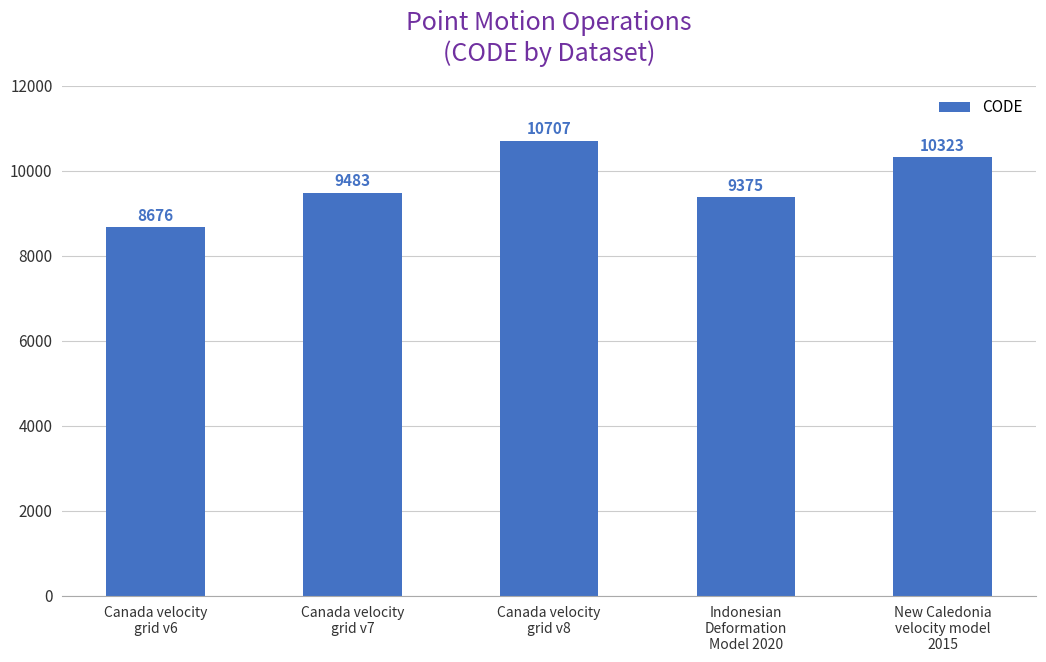

Reading right to left, list all the values displayed in this chart.

New Caledonia
velocity model
2015=10323	Indonesian
Deformation
Model 2020=9375	Canada velocity
grid v8=10707	Canada velocity
grid v7=9483	Canada velocity
grid v6=8676